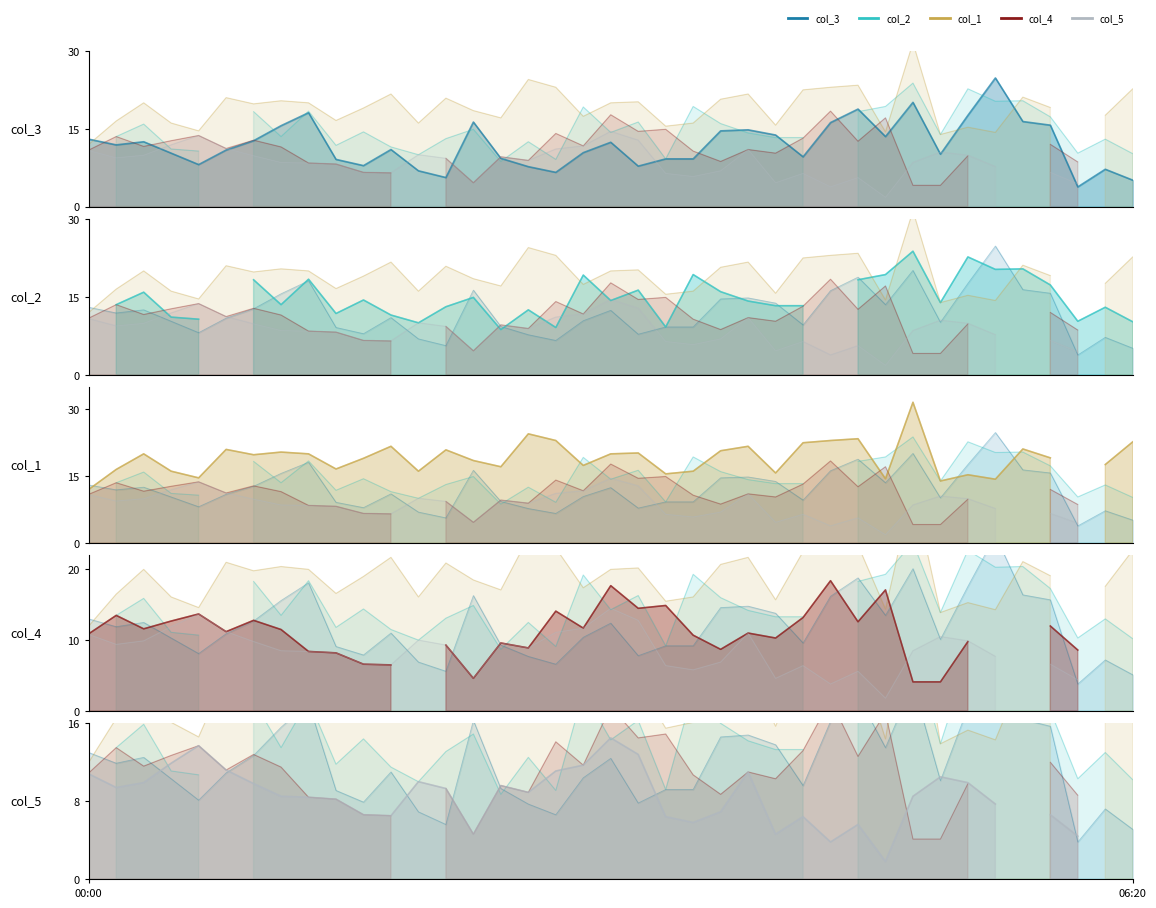

Which series has the widest spread of values?

col_3